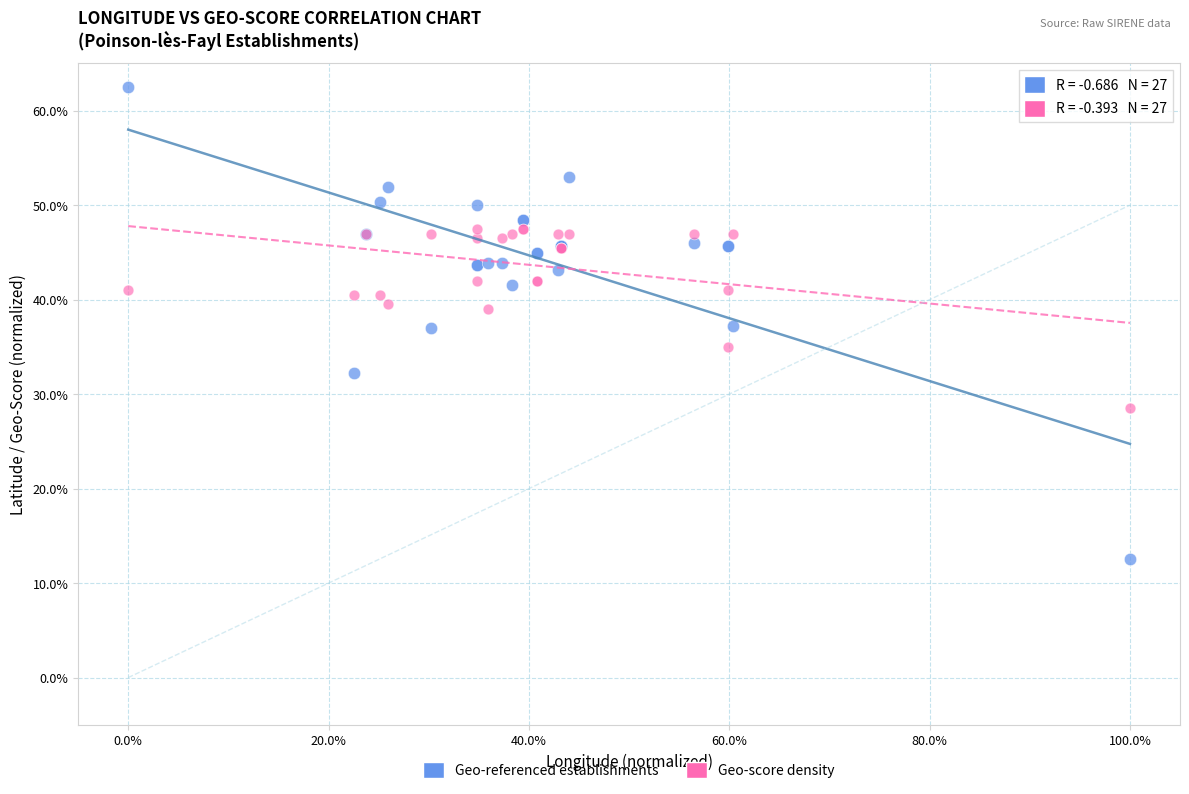

Which series reaches the minimum Y coordinate?

Geo-referenced establishments